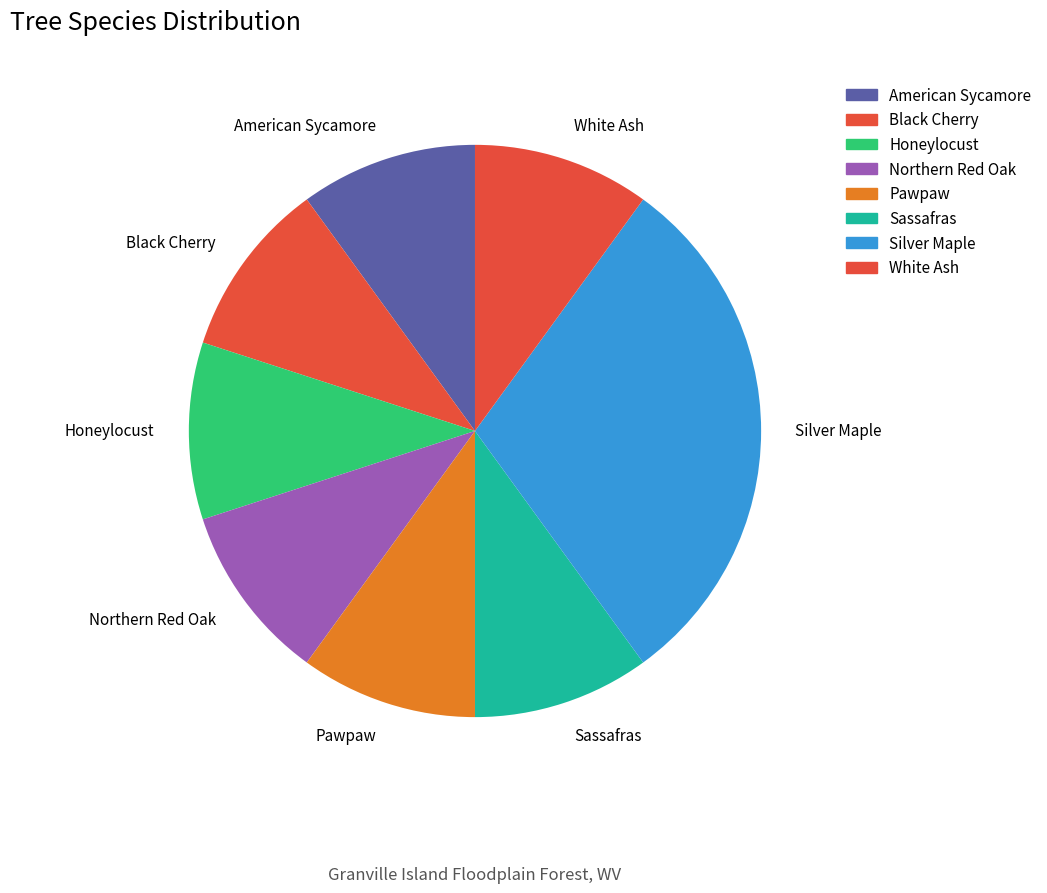

What percentage is the Silver Maple slice, to the nearest percent?

30%